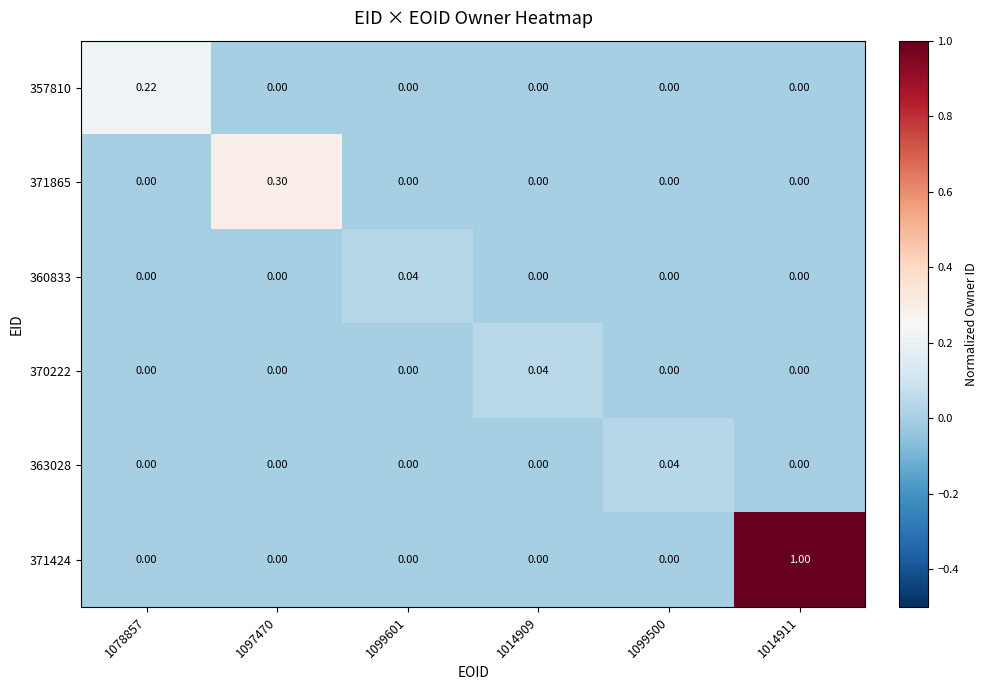

What is the maximum value shown in the chart?

1.0